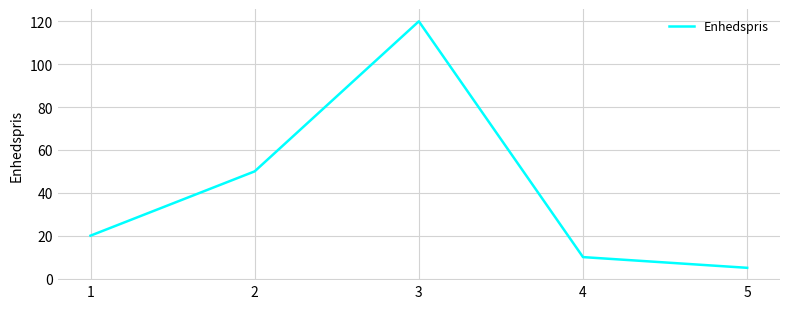

The value at 4 is 10. True or false?

True